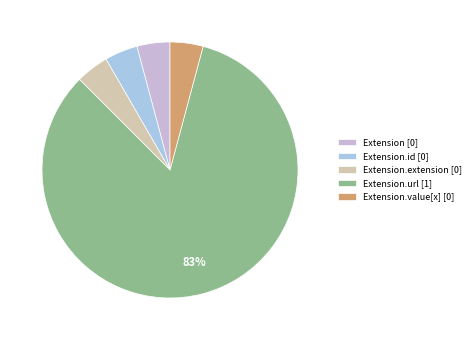

What is the ratio of the value at Extension.value[x] [0] to the value at Extension [0]?

1.0